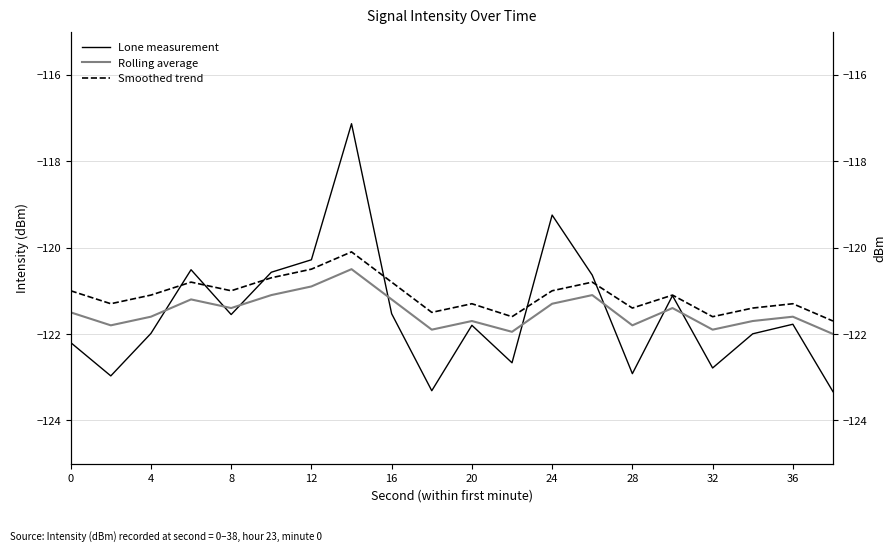

True or false: Rolling average has more than 0 interior local peaks.

True